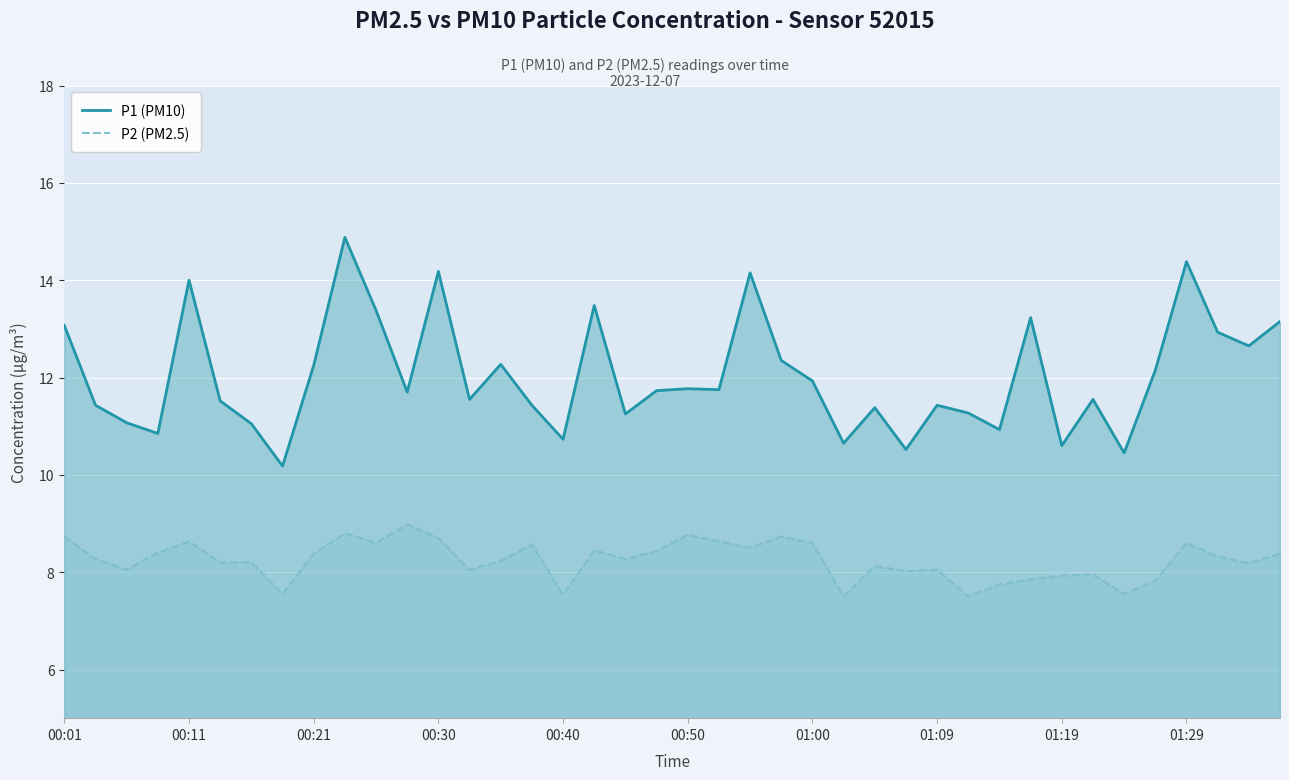

What is the greatest value displayed?

14.9